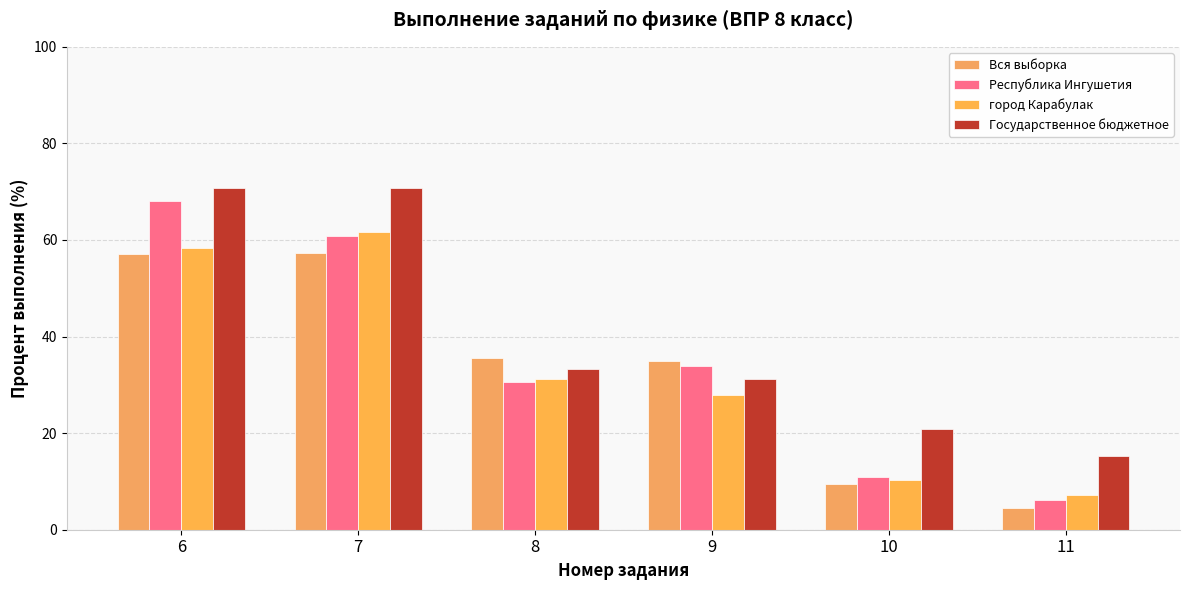

Which series changed the most between 6 and 9?

Государственное бюджетное